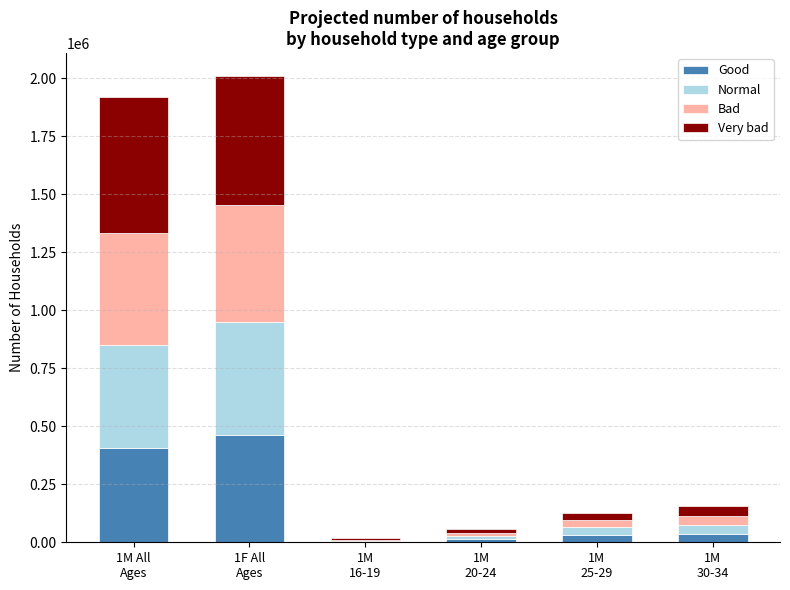

What is the maximum value for Good?

463435